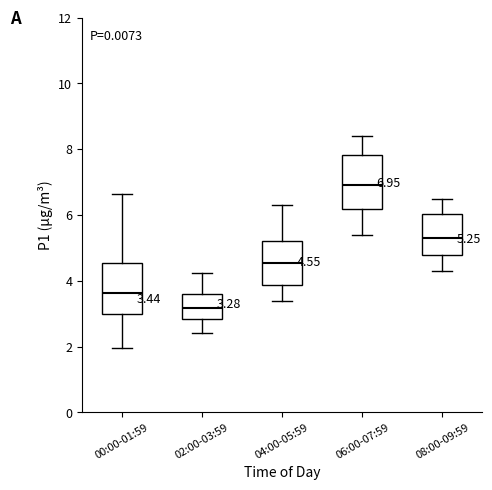

Which box's median line is the highest?

06:00-07:59